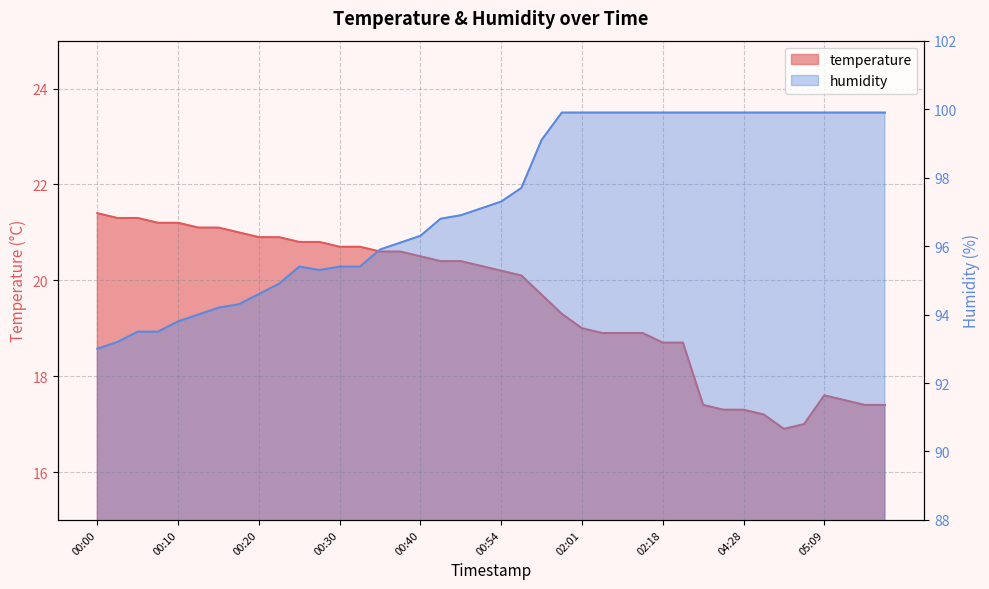

True or false: temperature and humidity intersect in this chart.

False